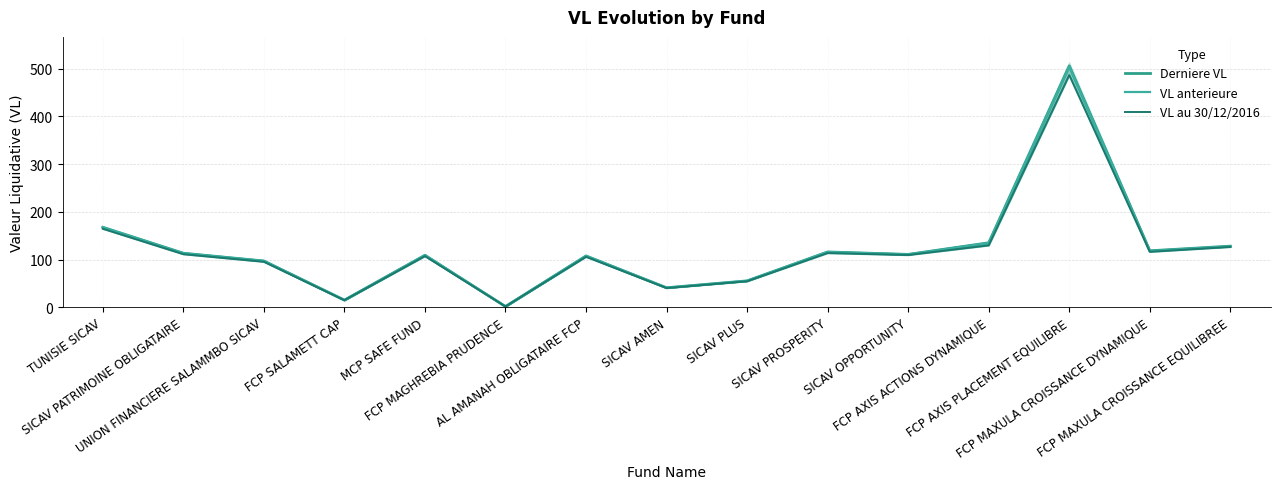

Reading right to left, transcribe all the data shown in this chart.

Derniere VL: FCP MAXULA CROISSANCE EQUILIBREE=128.0	FCP MAXULA CROISSANCE DYNAMIQUE=118.3	FCP AXIS PLACEMENT EQUILIBRE=505.8	FCP AXIS ACTIONS DYNAMIQUE=135.0	SICAV OPPORTUNITY=110.7	SICAV PROSPERITY=115.8	SICAV PLUS=55.2	SICAV AMEN=40.8	AL AMANAH OBLIGATAIRE FCP=107.5	FCP MAGHREBIA PRUDENCE=1.5	MCP SAFE FUND=108.9	FCP SALAMETT CAP=14.9	UNION FINANCIERE SALAMMBO SICAV=96.9	SICAV PATRIMOINE OBLIGATAIRE=113.1	TUNISIE SICAV=167.5
VL anterieure: FCP MAXULA CROISSANCE EQUILIBREE=127.5	FCP MAXULA CROISSANCE DYNAMIQUE=117.9	FCP AXIS PLACEMENT EQUILIBRE=504.5	FCP AXIS ACTIONS DYNAMIQUE=134.5	SICAV OPPORTUNITY=110.7	SICAV PROSPERITY=115.8	SICAV PLUS=55.2	SICAV AMEN=40.8	AL AMANAH OBLIGATAIRE FCP=107.4	FCP MAGHREBIA PRUDENCE=1.5	MCP SAFE FUND=108.9	FCP SALAMETT CAP=14.9	UNION FINANCIERE SALAMMBO SICAV=96.9	SICAV PATRIMOINE OBLIGATAIRE=113.1	TUNISIE SICAV=167.5
VL au 30/12/2016: FCP MAXULA CROISSANCE EQUILIBREE=126.3	FCP MAXULA CROISSANCE DYNAMIQUE=116.1	FCP AXIS PLACEMENT EQUILIBRE=486.5	FCP AXIS ACTIONS DYNAMIQUE=129.6	SICAV OPPORTUNITY=109.4	SICAV PROSPERITY=113.5	SICAV PLUS=54.4	SICAV AMEN=40.2	AL AMANAH OBLIGATAIRE FCP=105.7	FCP MAGHREBIA PRUDENCE=1.5	MCP SAFE FUND=107.1	FCP SALAMETT CAP=14.6	UNION FINANCIERE SALAMMBO SICAV=95.2	SICAV PATRIMOINE OBLIGATAIRE=111.1	TUNISIE SICAV=164.4